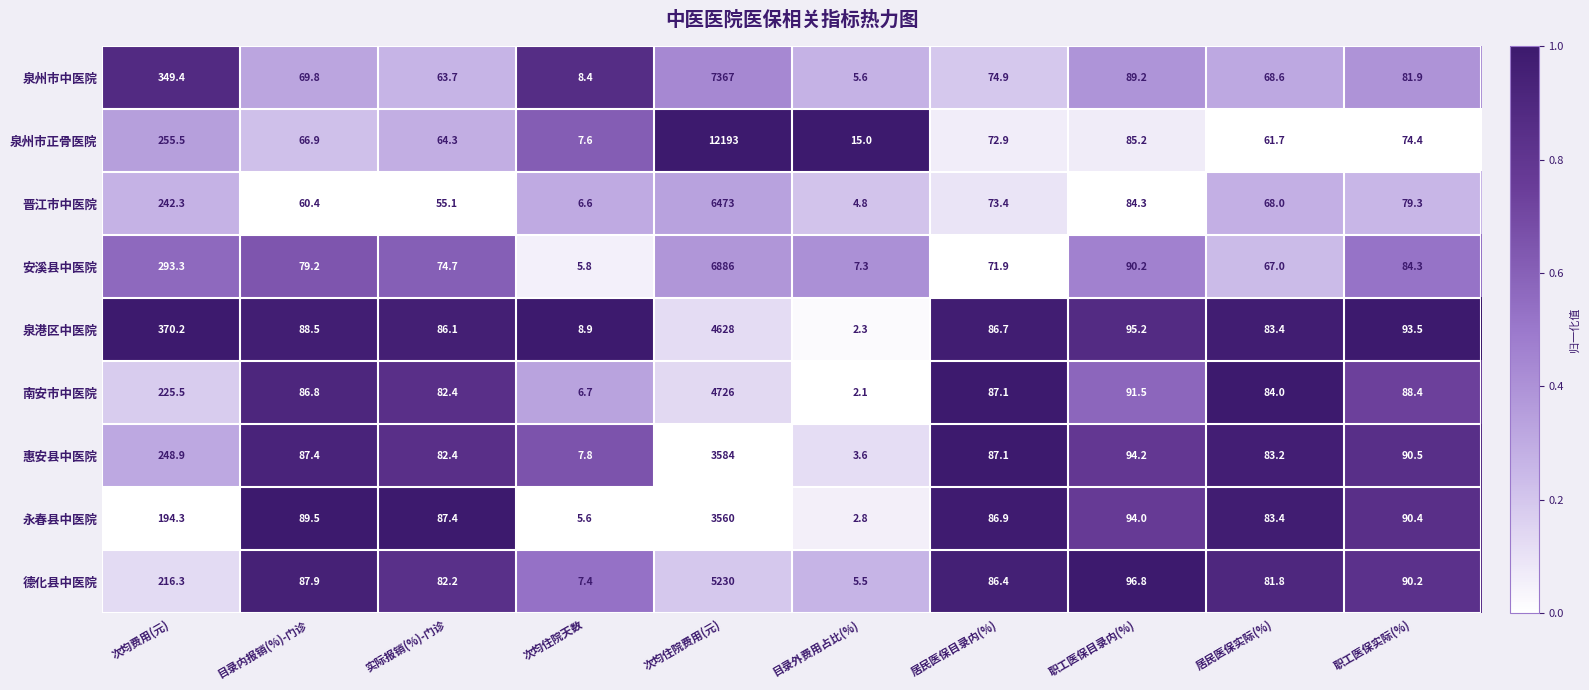

Is the value of 泉港区中医院 at 次均住院费用(元) greater than the value of 惠安县中医院 at 职工医保实际(%)?

Yes